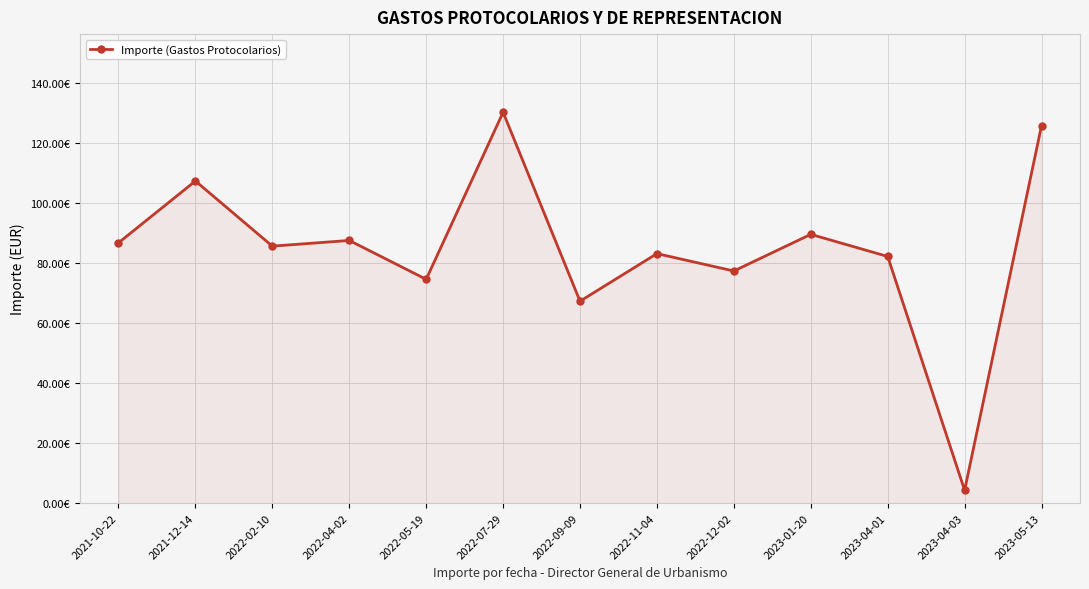

Rank the categories by value from highest to lowest.

2022-07-29, 2023-05-13, 2021-12-14, 2023-01-20, 2022-04-02, 2021-10-22, 2022-02-10, 2022-11-04, 2023-04-01, 2022-12-02, 2022-05-19, 2022-09-09, 2023-04-03